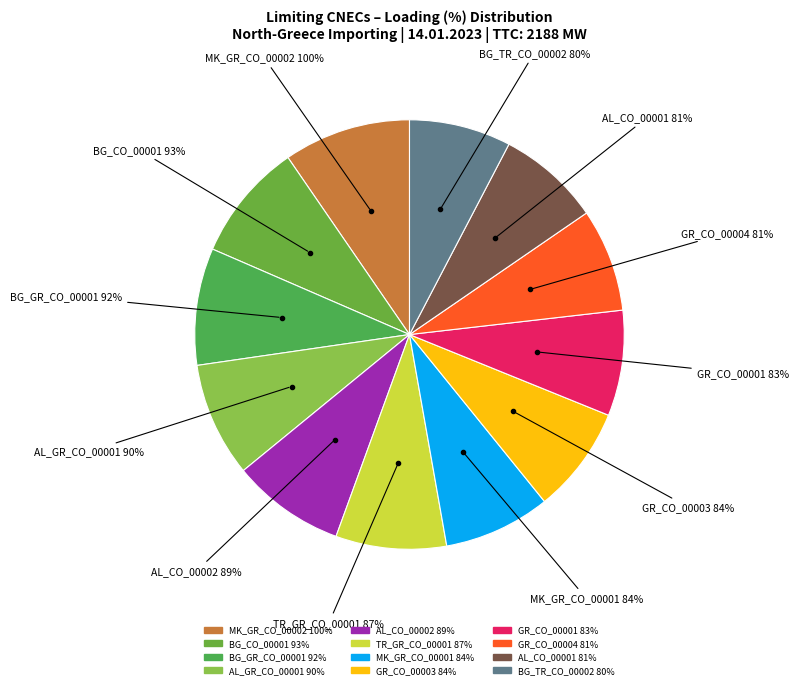

True or false: BG_CO_00001 accounts for 22% of the total.

False